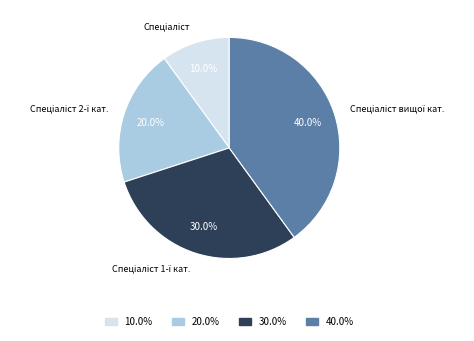

Is there any slice that represents more than half of the pie?

No